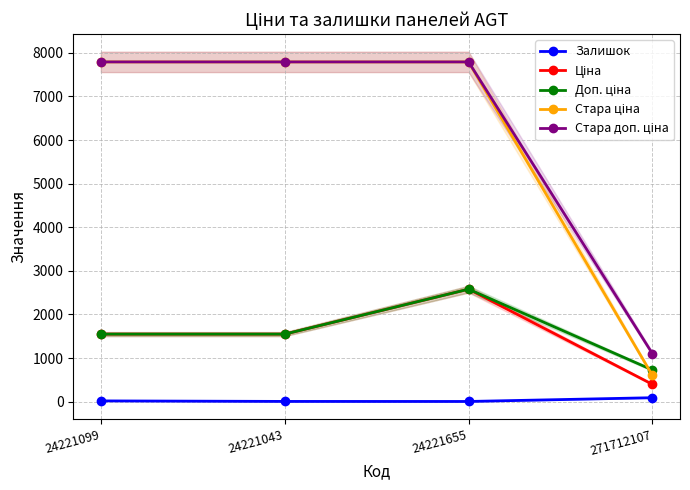

Where does the Доп. ціна series first go above 1548?

24221655